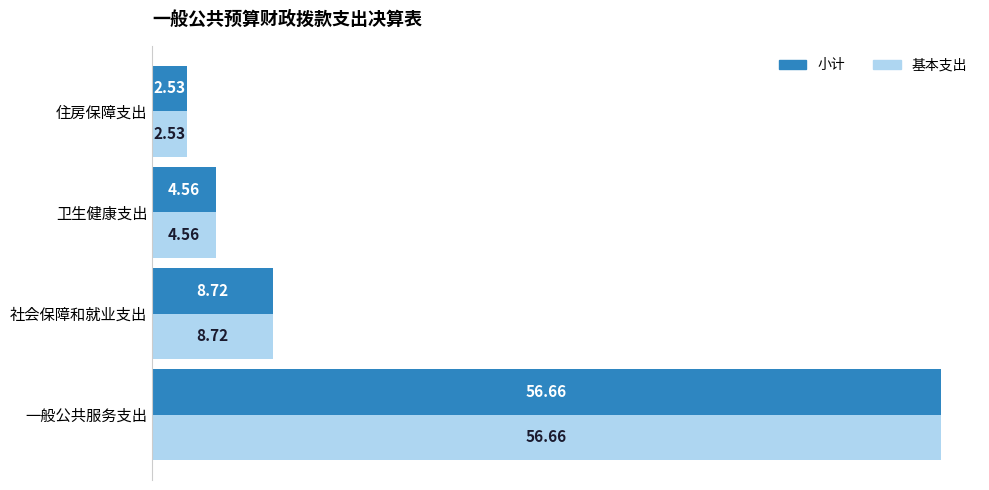

What is the difference between the maximum and minimum values in the 基本支出 series?

54.1